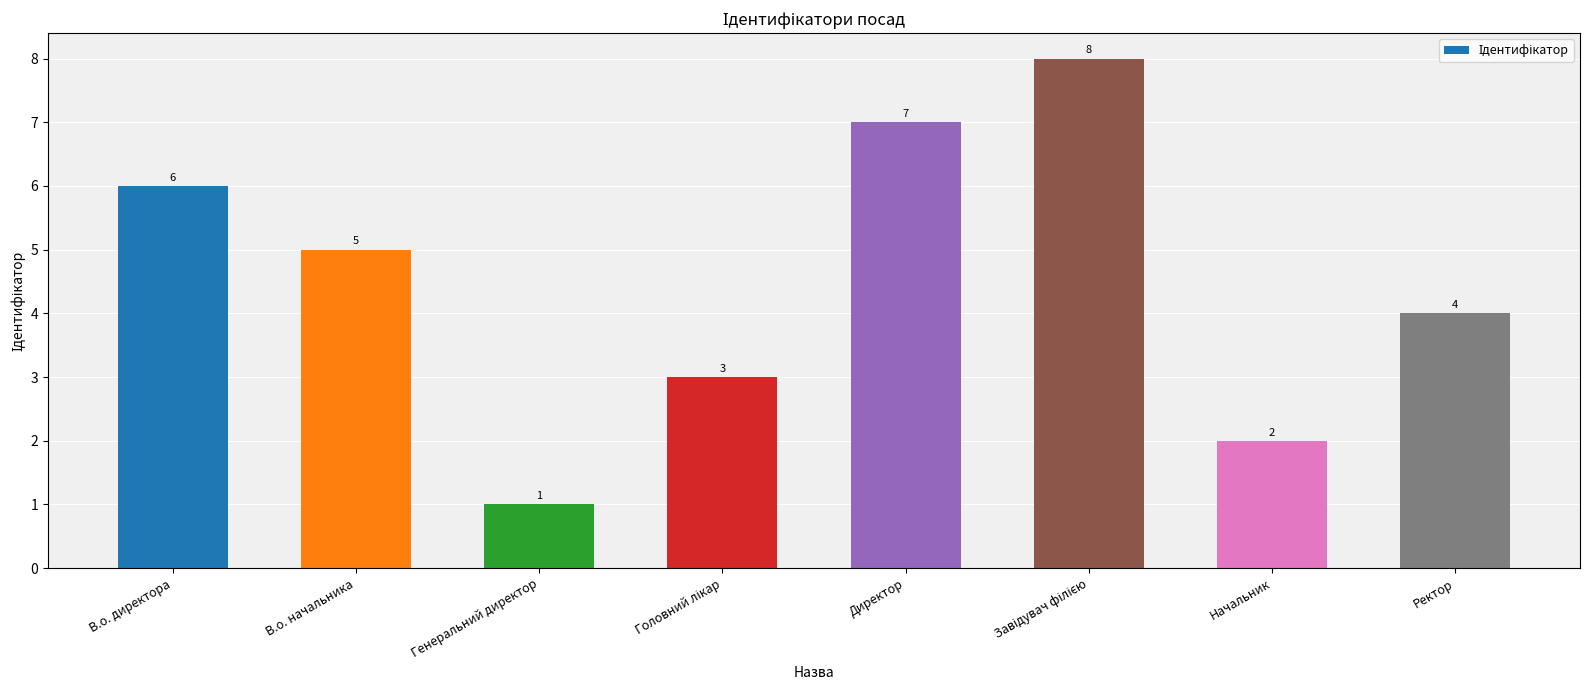

Which label corresponds to the smallest value in the chart?

Генеральний директор